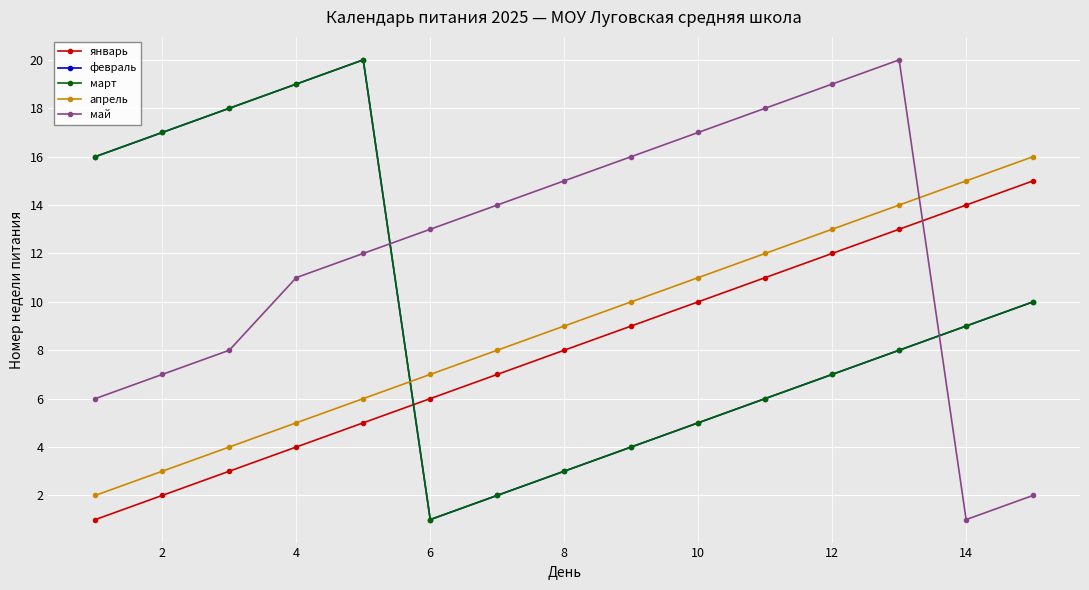

How many lines are shown in the chart?

5